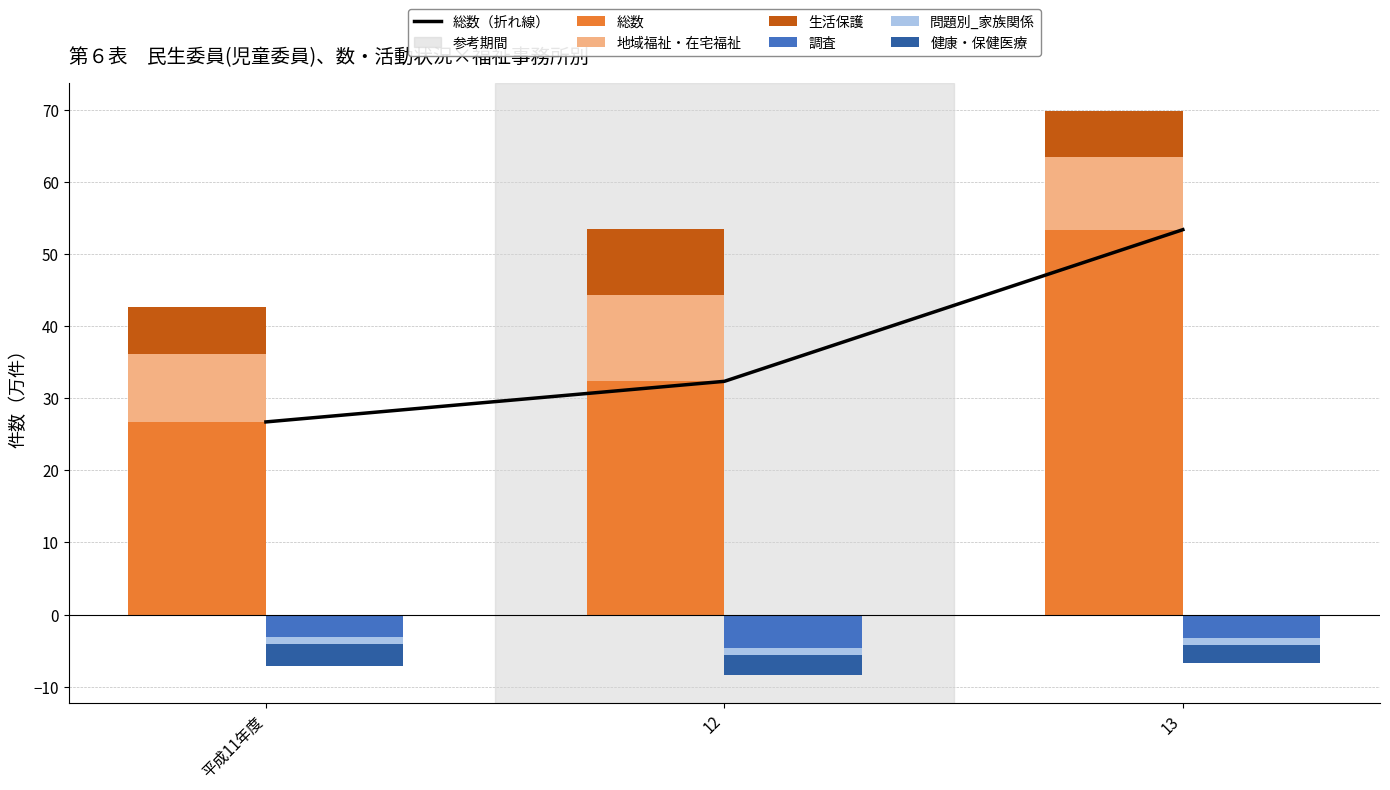

What is the sum of all 問題別_家族関係 values?

-2.9